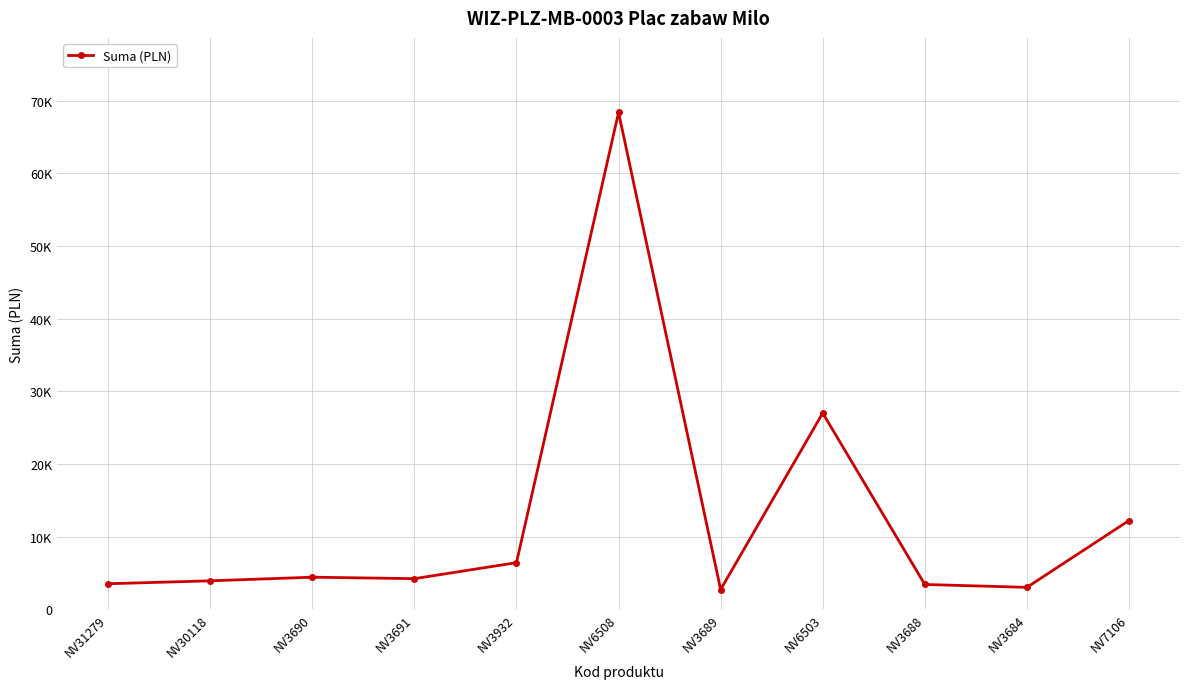

Which has a higher value, NV3684 or NV6503?

NV6503